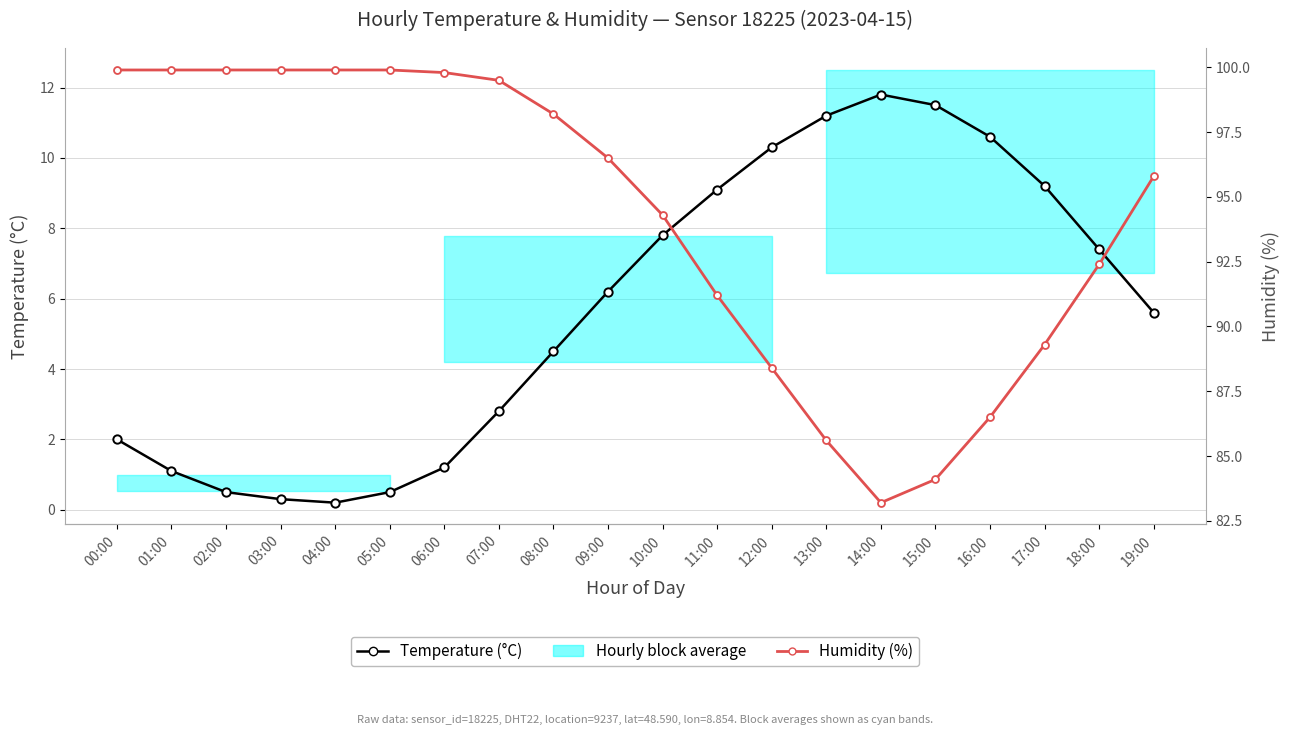

What is the lowest value of the Temperature (°C) series?

0.2